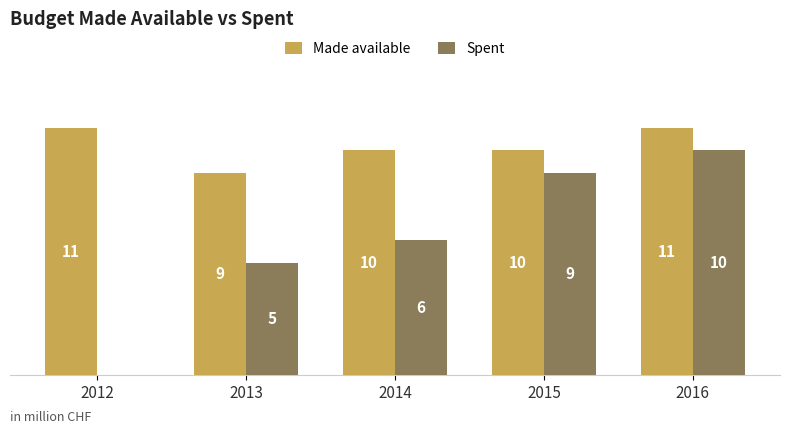

Is the value of Spent at 2012 greater than the value of Made available at 2012?

No